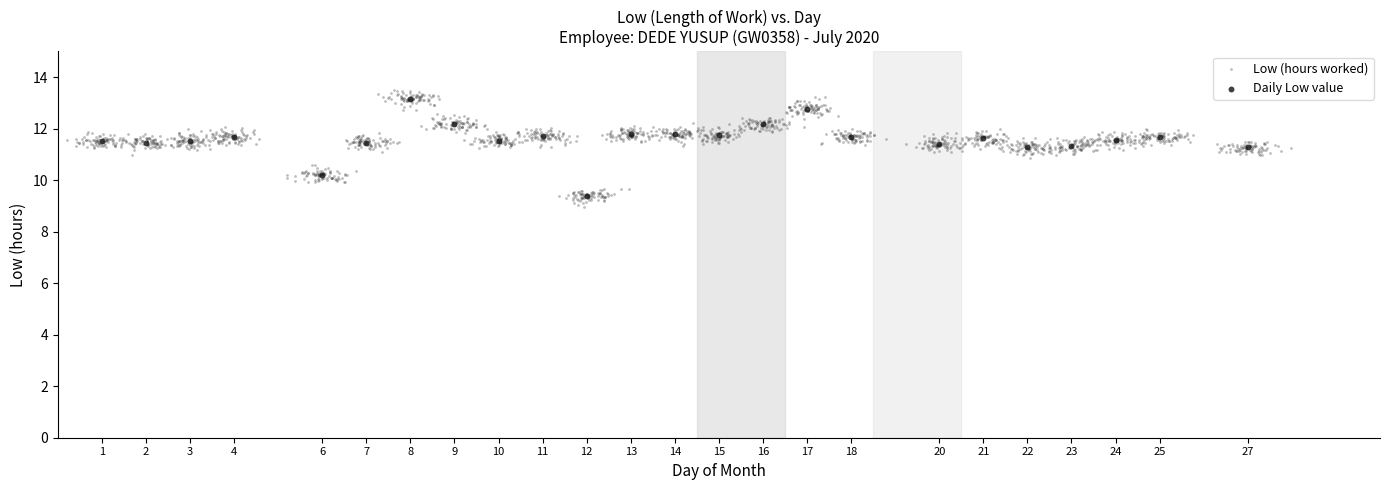

Which series has the widest spread of Y values?

Low (hours worked)